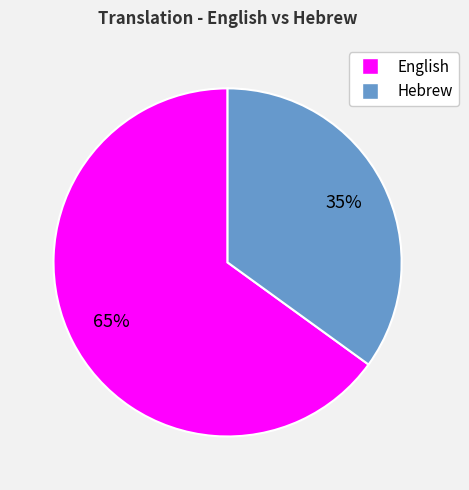

What is the majority slice?

English